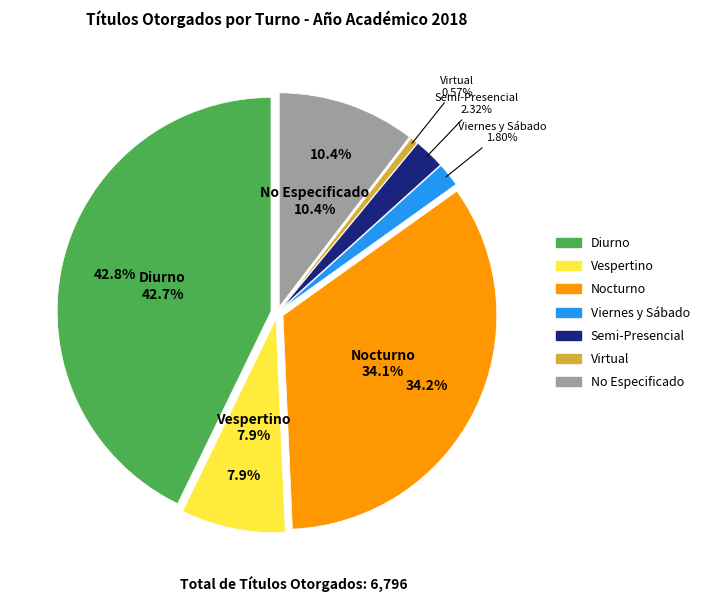

Do No Especificado and Nocturno together represent more than half of the pie?

No